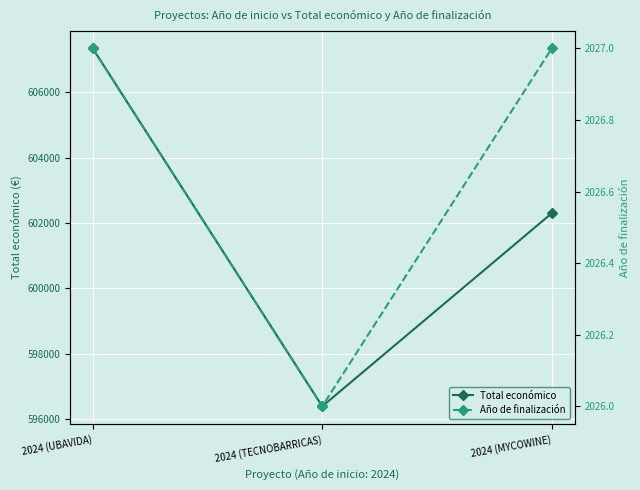

What is the sum of the Año de finalización values at 2024 (MYCOWINE) and 2024 (UBAVIDA)?

4054.0